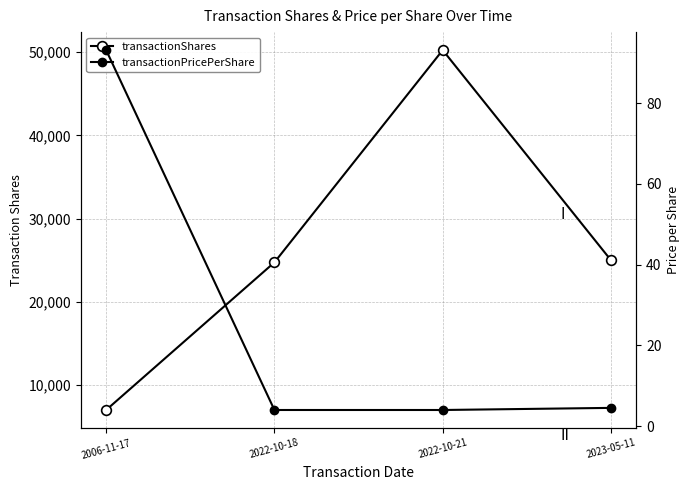

Reading left to right, transcribe all the data shown in this chart.

transactionShares: 2006-11-17=7000.0	2022-10-18=24743.0	2022-10-21=50257.0	2023-05-11=25000.0
transactionPricePerShare: 2006-11-17=93.1	2022-10-18=4.0	2022-10-21=4.0	2023-05-11=4.5